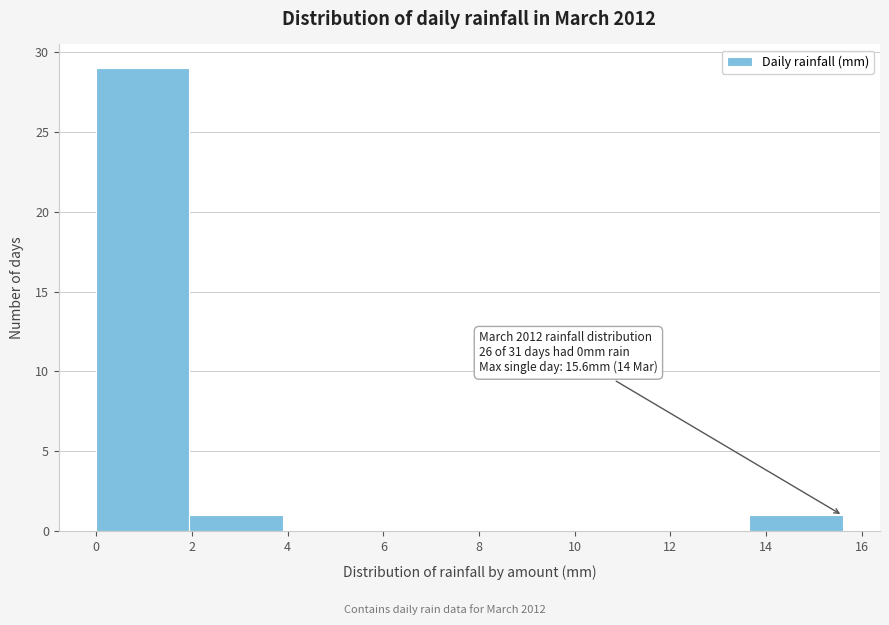

Which range on the x-axis has the tallest bar?

0.00 to 1.95